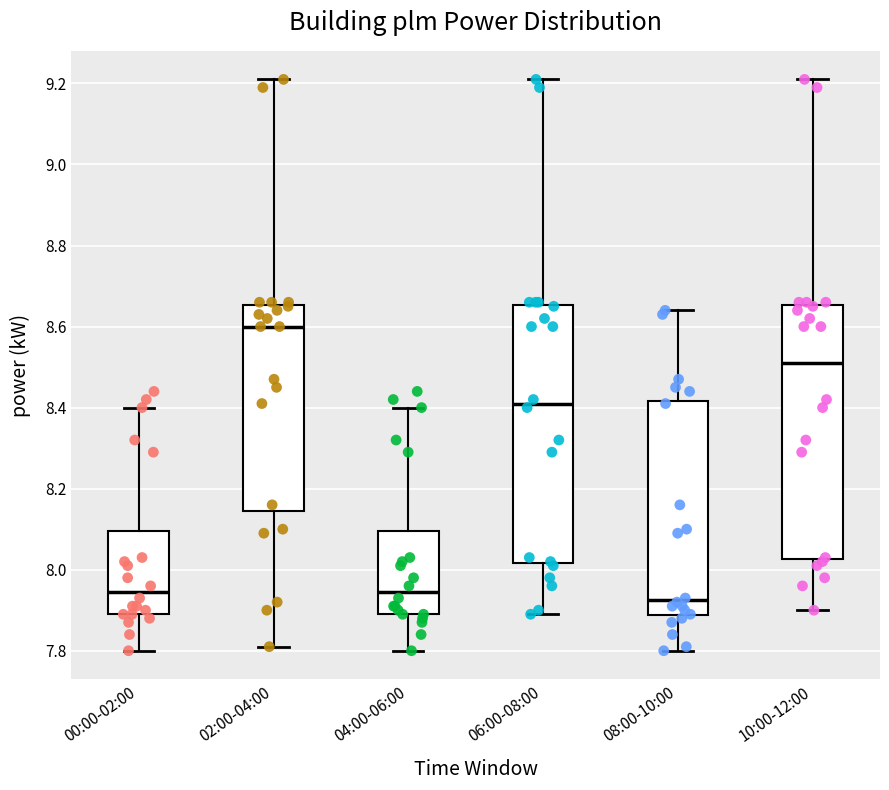

Reading left to right, transcribe this box plot: for each box, give where its median line is, the range the box spans, and where its two whiskers end, as read against the y-axis. The values are not printed on the chart, so give them approximately, as read against the axis.

00:00-02:00: median 7.94, box 7.90 to 8.10, whiskers 7.80 to 8.40
02:00-04:00: median 8.60, box 8.14 to 8.66, whiskers 7.82 to 9.22
04:00-06:00: median 7.94, box 7.90 to 8.10, whiskers 7.80 to 8.40
06:00-08:00: median 8.42, box 8.02 to 8.66, whiskers 7.90 to 9.22
08:00-10:00: median 7.92, box 7.88 to 8.42, whiskers 7.80 to 8.64
10:00-12:00: median 8.52, box 8.02 to 8.66, whiskers 7.90 to 9.22